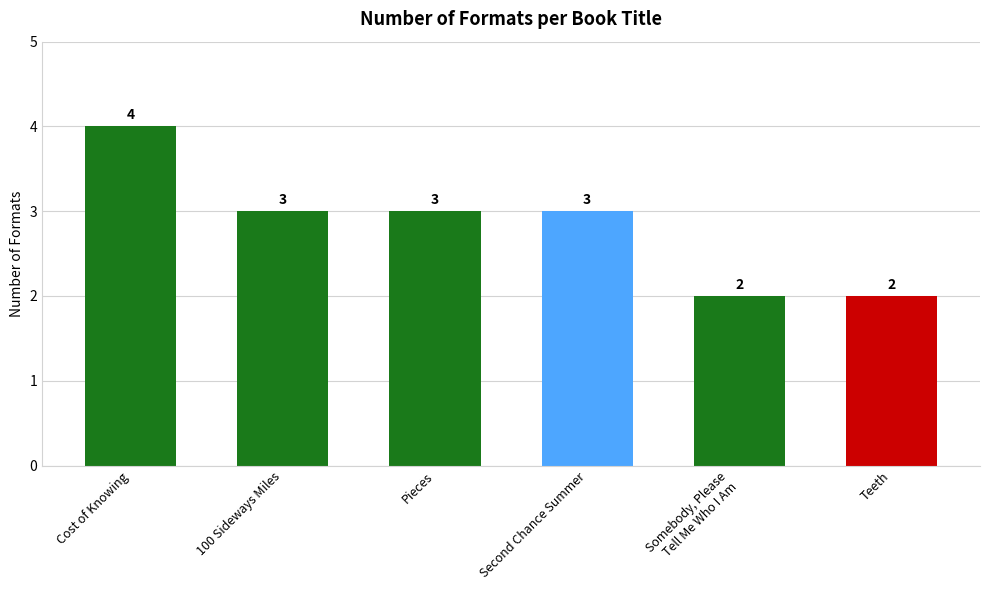

How many values are between 2 and 3?

5